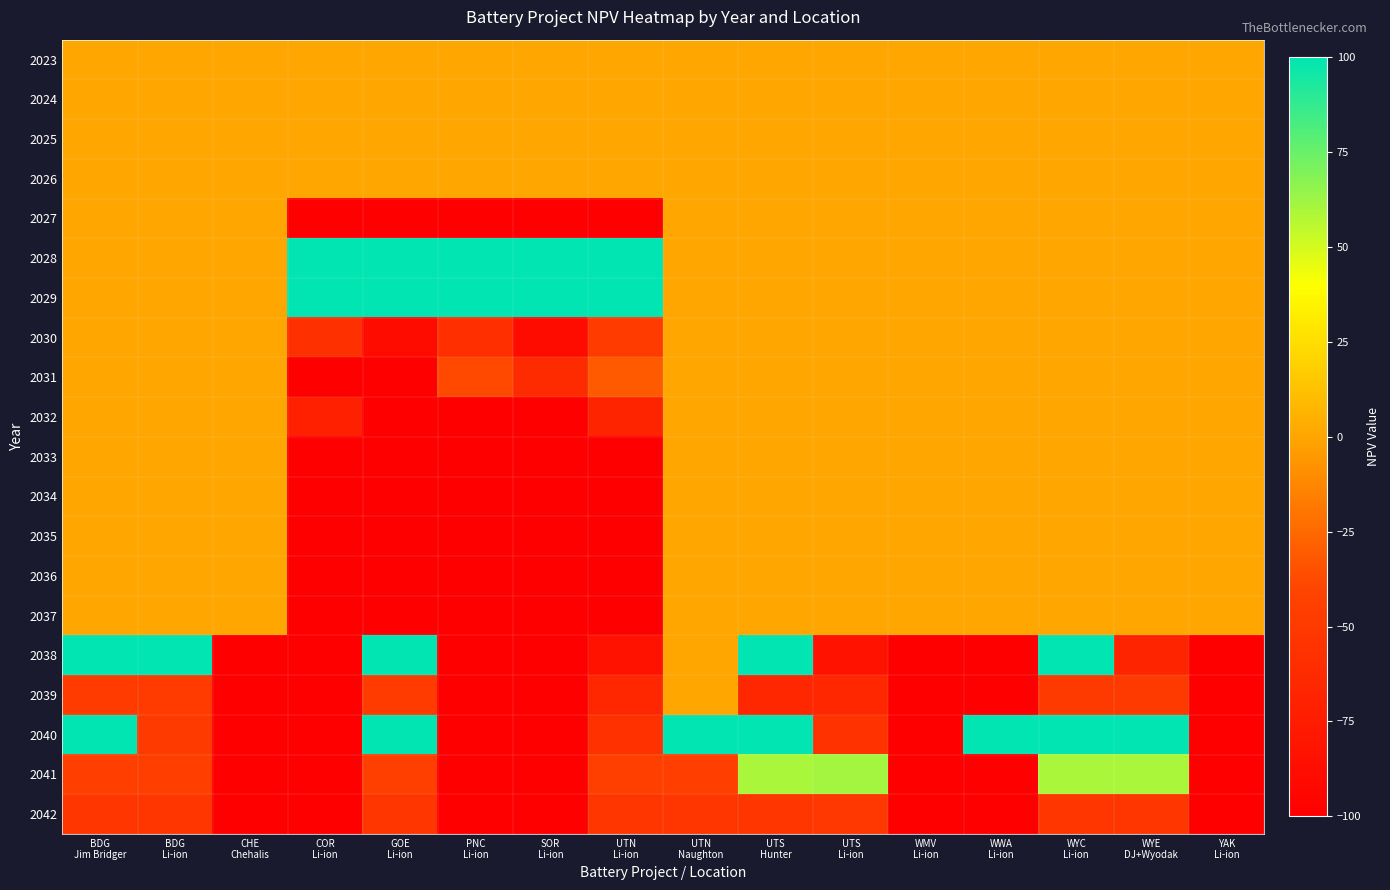

Count the number of categories in the chart.

16